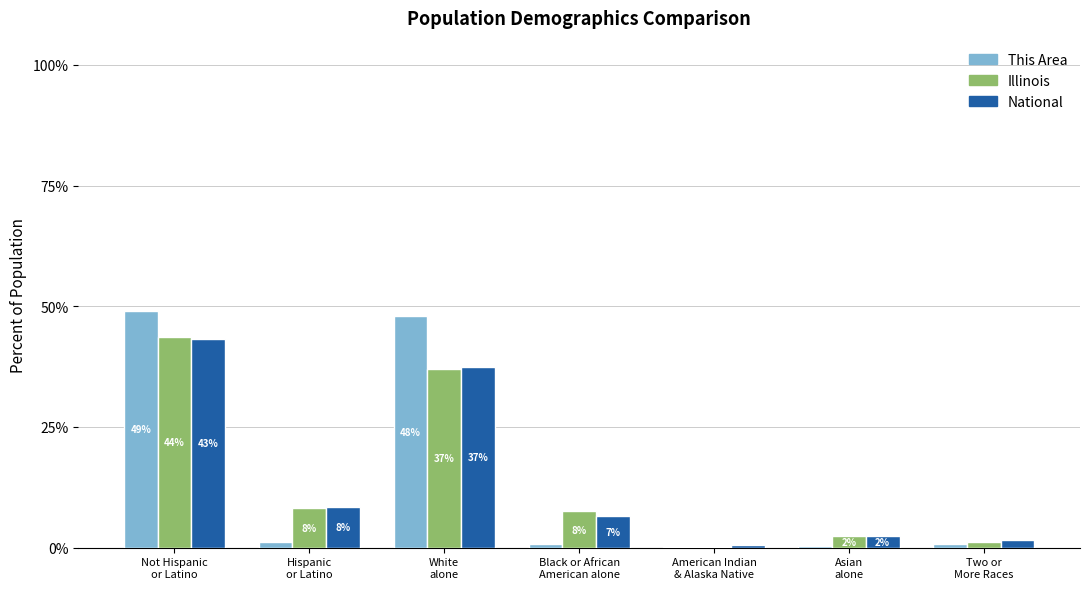

How many groups of bars are there?

7